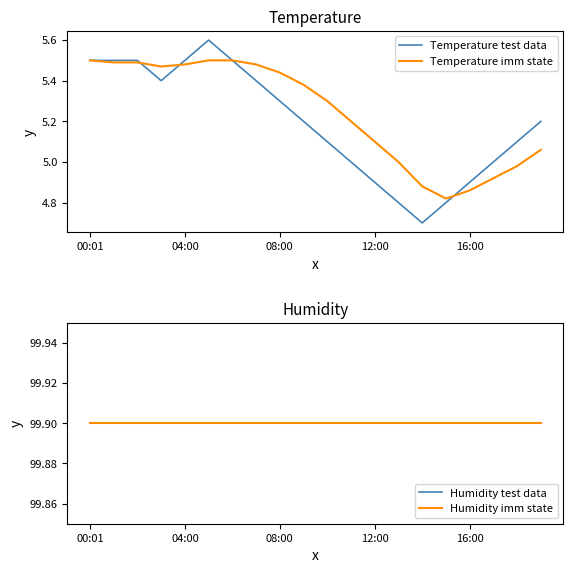

How many data points in Temperature test data are above 5?

13